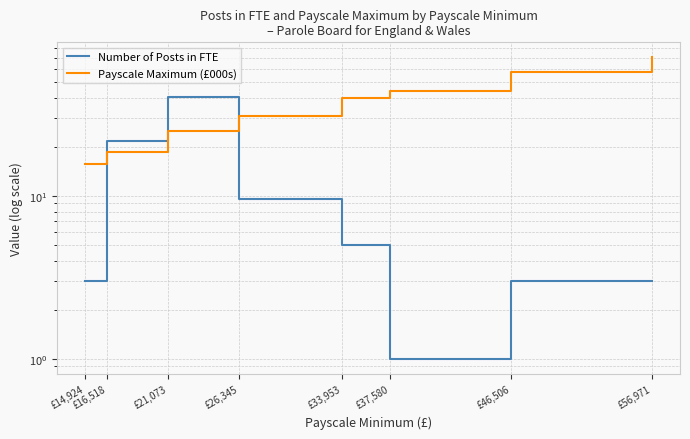

Which has a higher value, £56,971 or £46,506?

£56,971